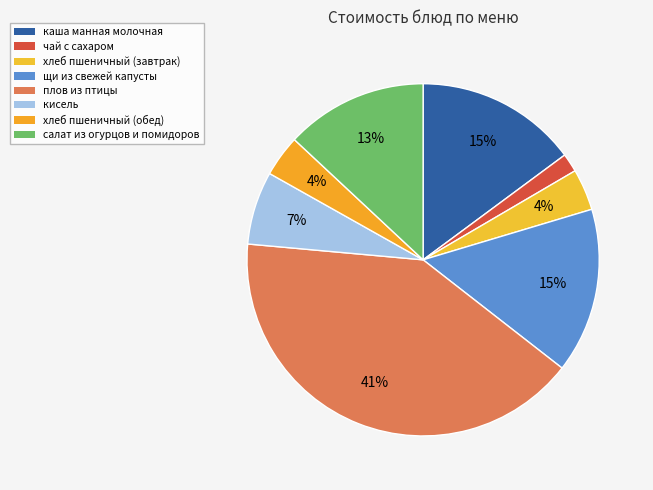

How many segments does this pie chart have?

8